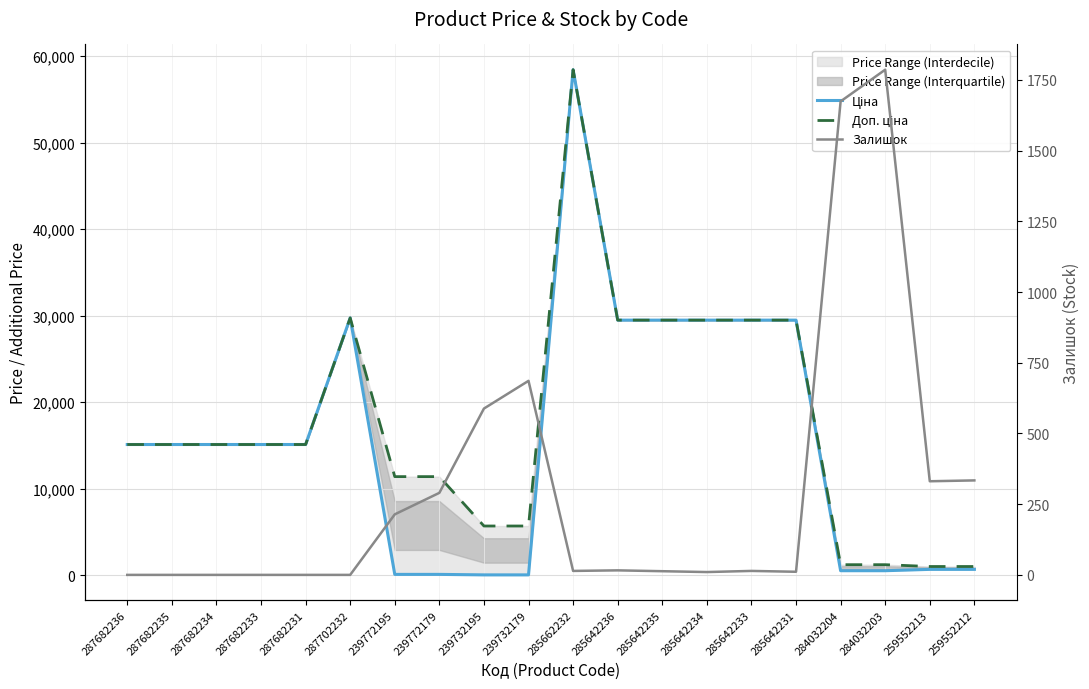

What is the difference between the maximum and minimum values in the Залишок series?

1786.0